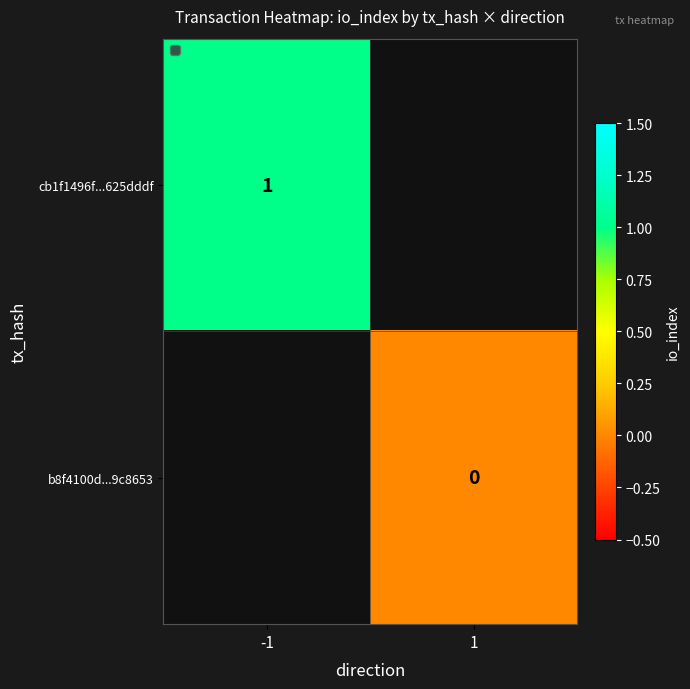

The value of cb1f1496f...625dddf at -1 is 1. True or false?

True